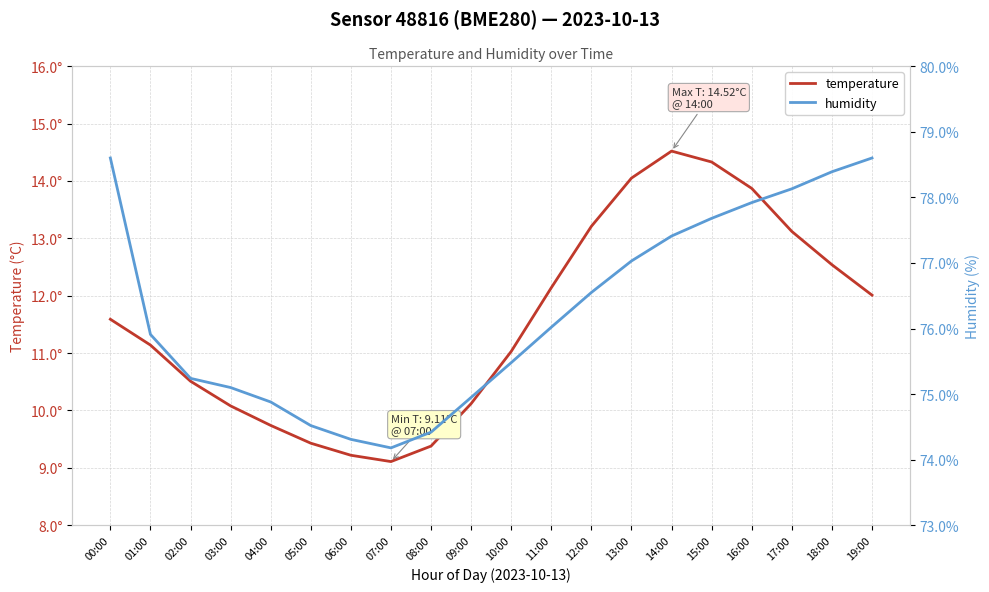

The temperature series shows 5.2 at 02:00. True or false?

False